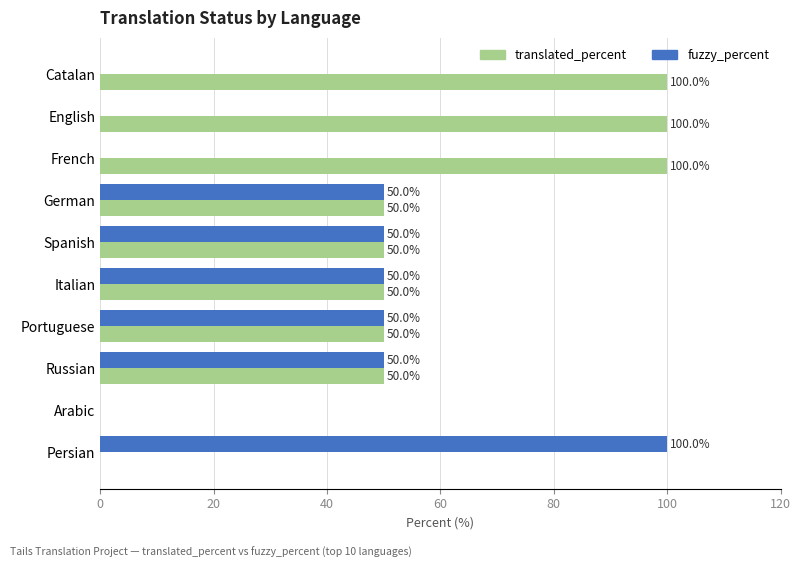

What is the approximate value of translated_percent at Spanish, to the nearest 10?

50